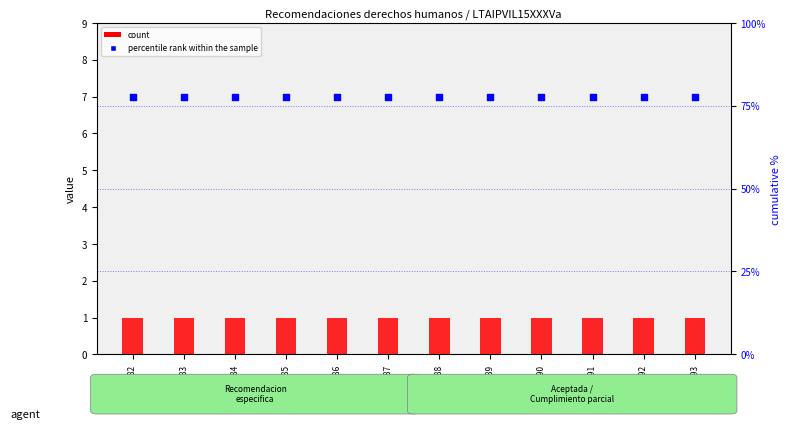

Is the value of count at 22609484 greater than the value of percentile rank within the sample at 22609493?

No